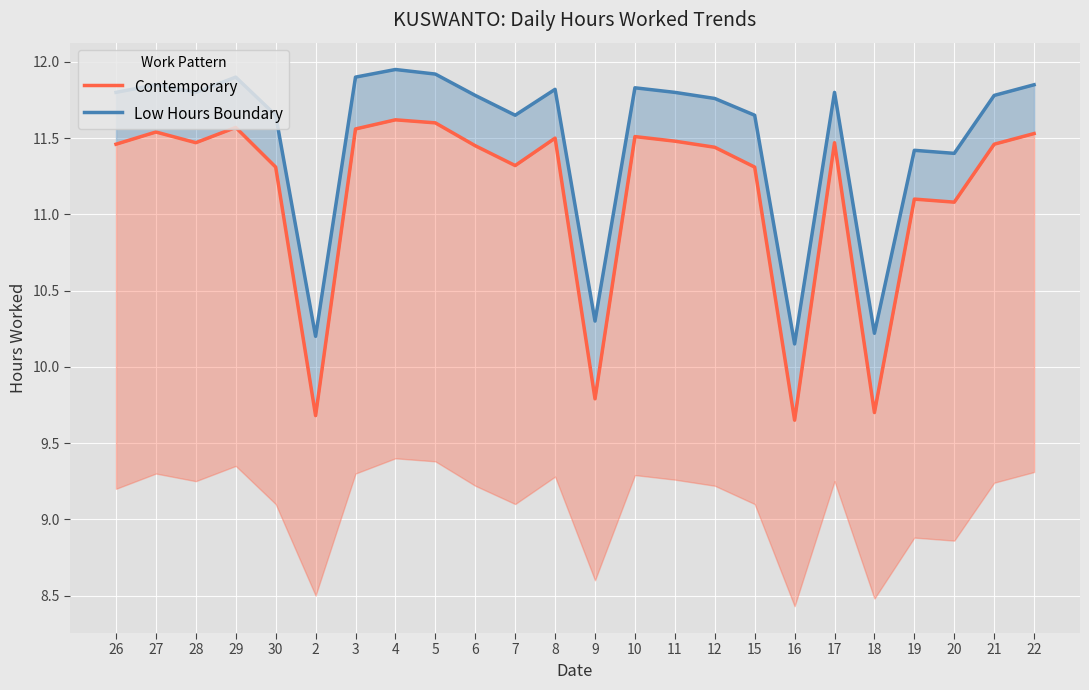

What value does the Contemporary series have at 12?

11.4